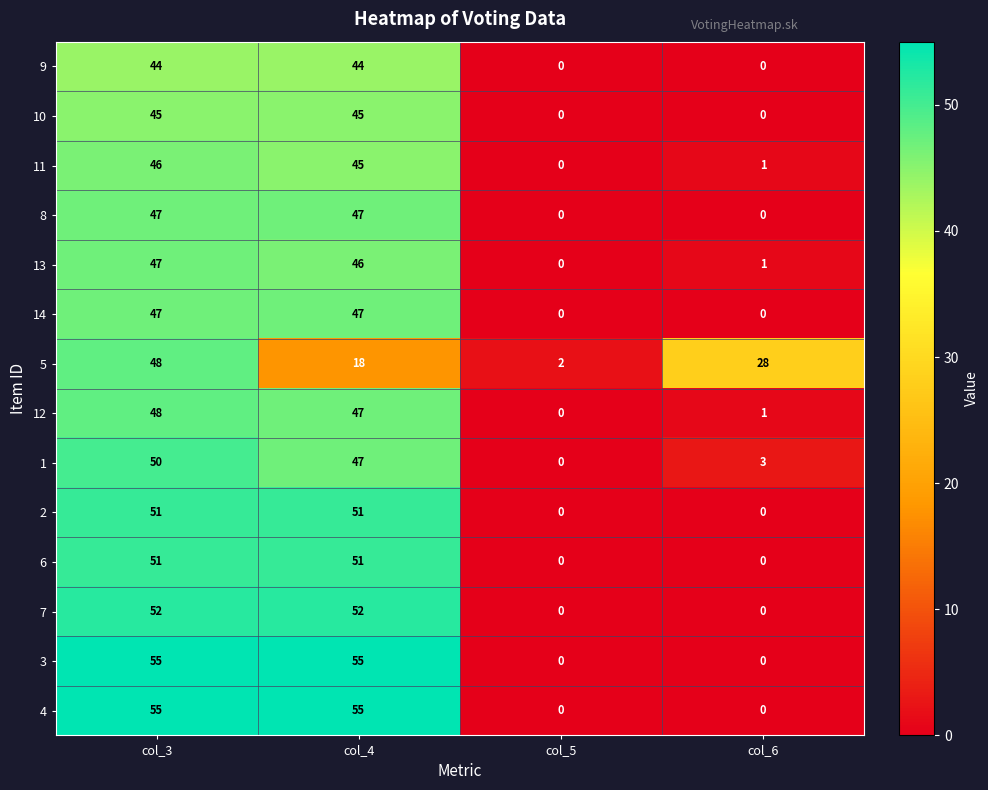

What is the sum of the 2 values at col_5 and col_3?

51